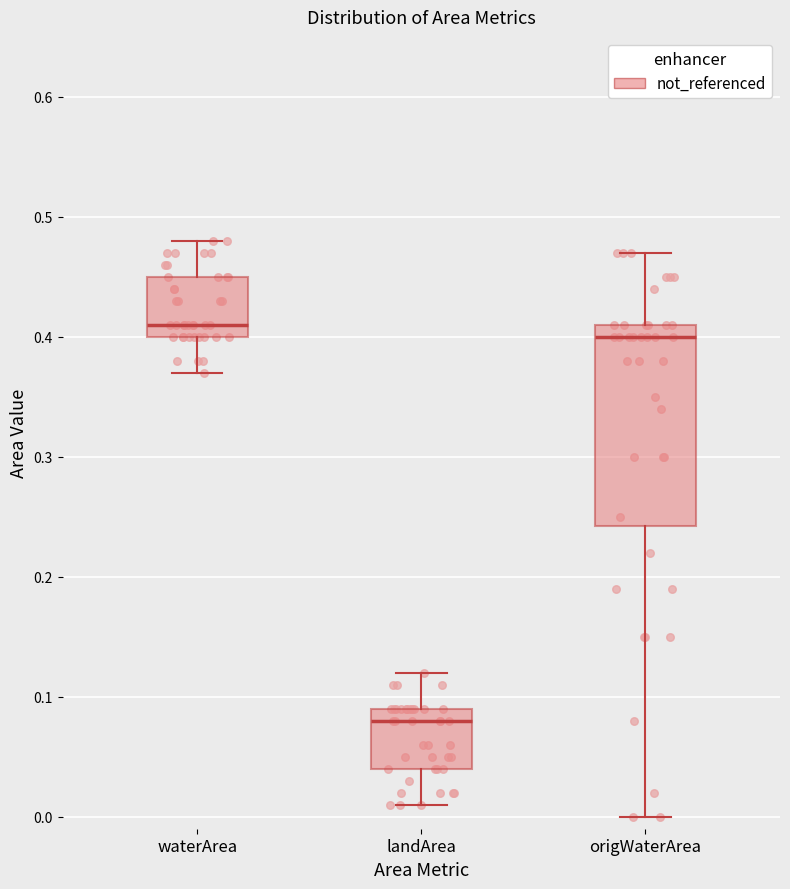

Reading left to right, transcribe this box plot: for each box, give where its median line is, the range the box spans, and where its two whiskers end, as read against the y-axis. The values are not printed on the chart, so give them approximately, as read against the axis.

waterArea: median 0.41, box 0.40 to 0.45, whiskers 0.37 to 0.48
landArea: median 0.08, box 0.04 to 0.09, whiskers 0.01 to 0.12
origWaterArea: median 0.40, box 0.24 to 0.41, whiskers 0.00 to 0.47